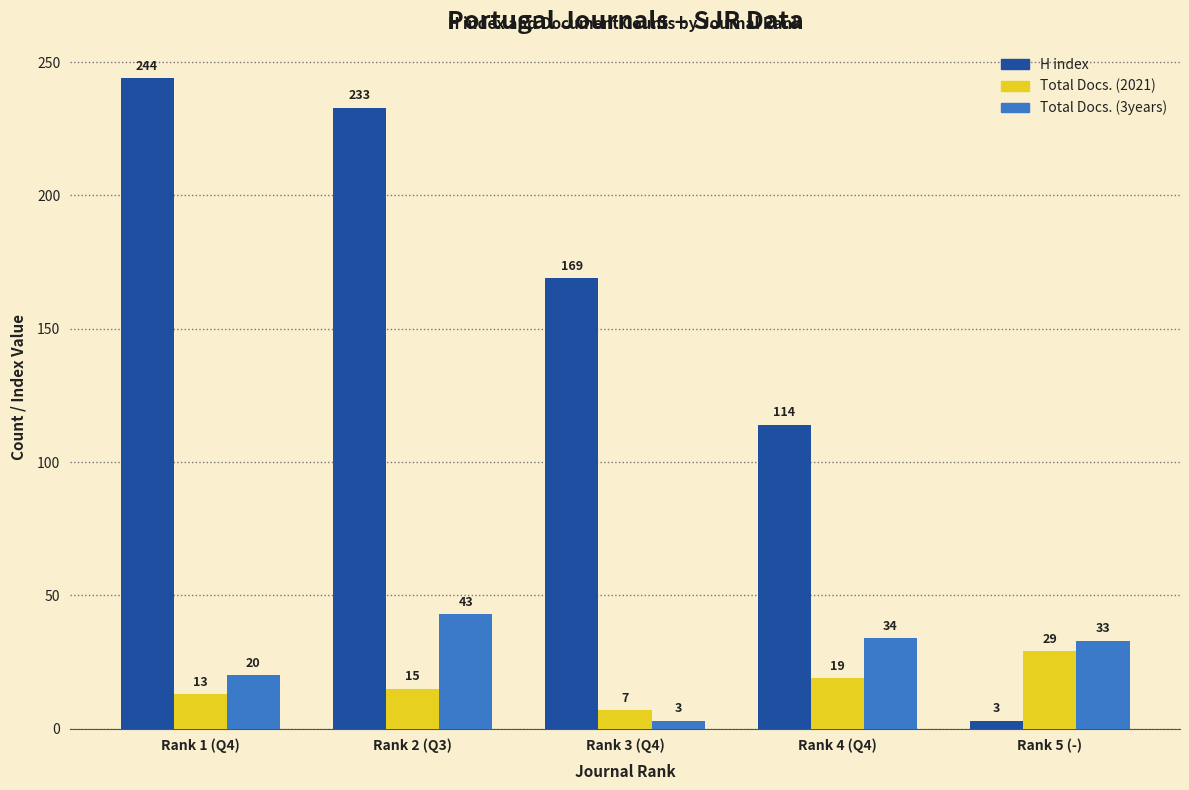

Reading left to right, what are all the values shown in this chart?

H index: Rank 1 (Q4)=244	Rank 2 (Q3)=233	Rank 3 (Q4)=169	Rank 4 (Q4)=114	Rank 5 (-)=3
Total Docs. (2021): Rank 1 (Q4)=13	Rank 2 (Q3)=15	Rank 3 (Q4)=7	Rank 4 (Q4)=19	Rank 5 (-)=29
Total Docs. (3years): Rank 1 (Q4)=20	Rank 2 (Q3)=43	Rank 3 (Q4)=3	Rank 4 (Q4)=34	Rank 5 (-)=33